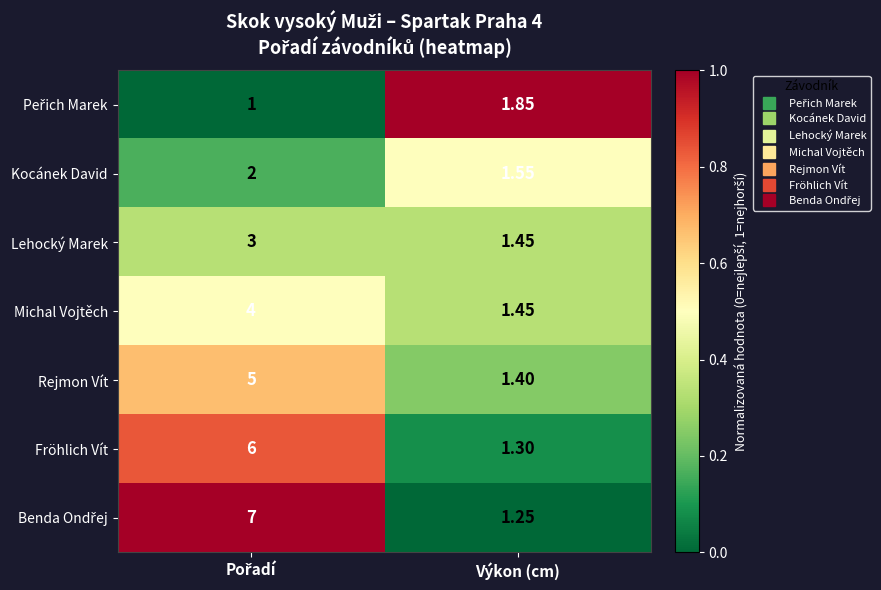

Is the value of Kocánek David at Výkon (cm) greater than the value of Lehocký Marek at Výkon (cm)?

Yes